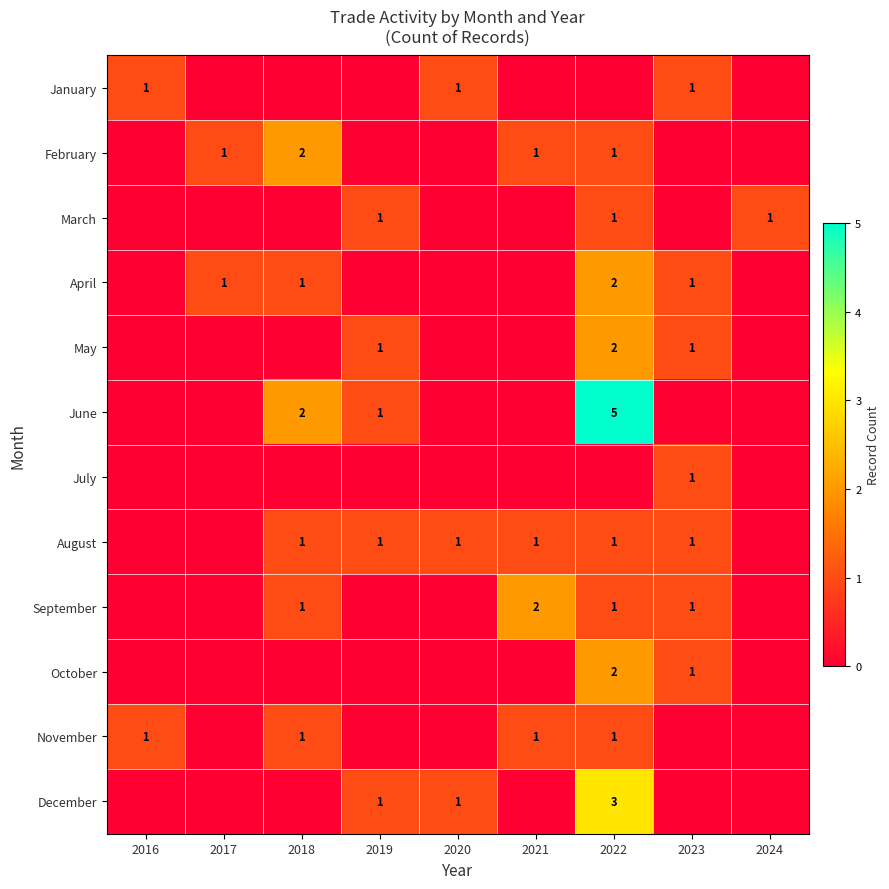

The value of June at 2022 is 7. True or false?

False